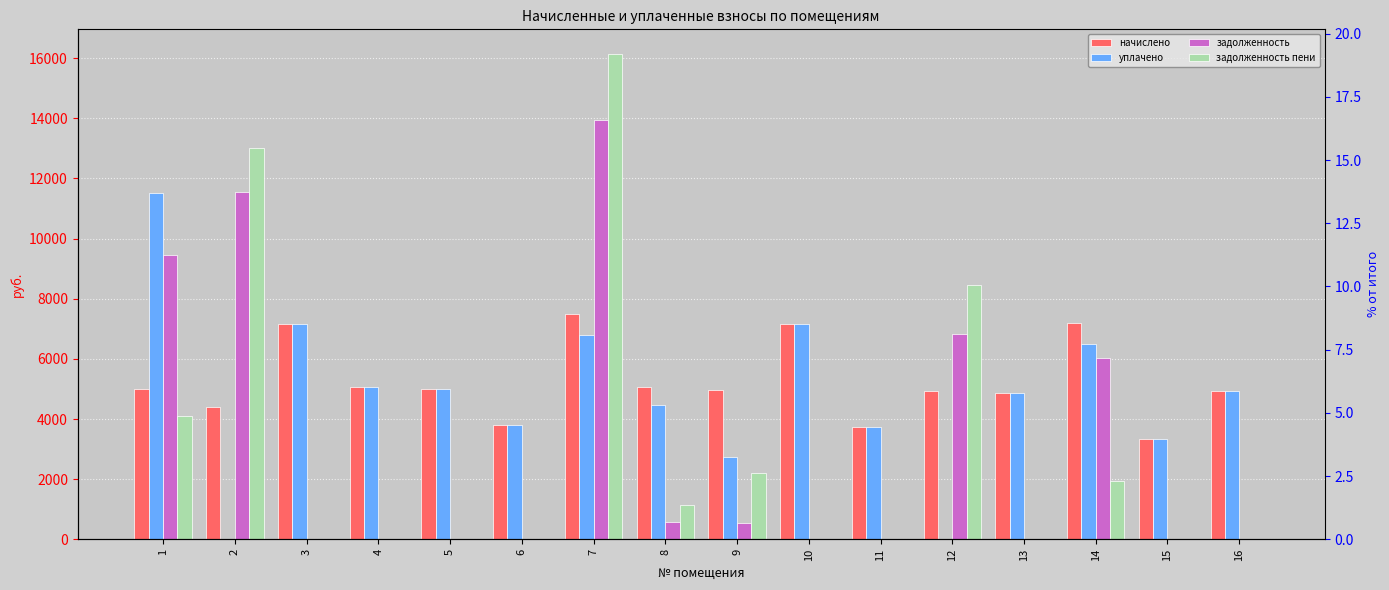

At which label does уплачено reach its peak?

1